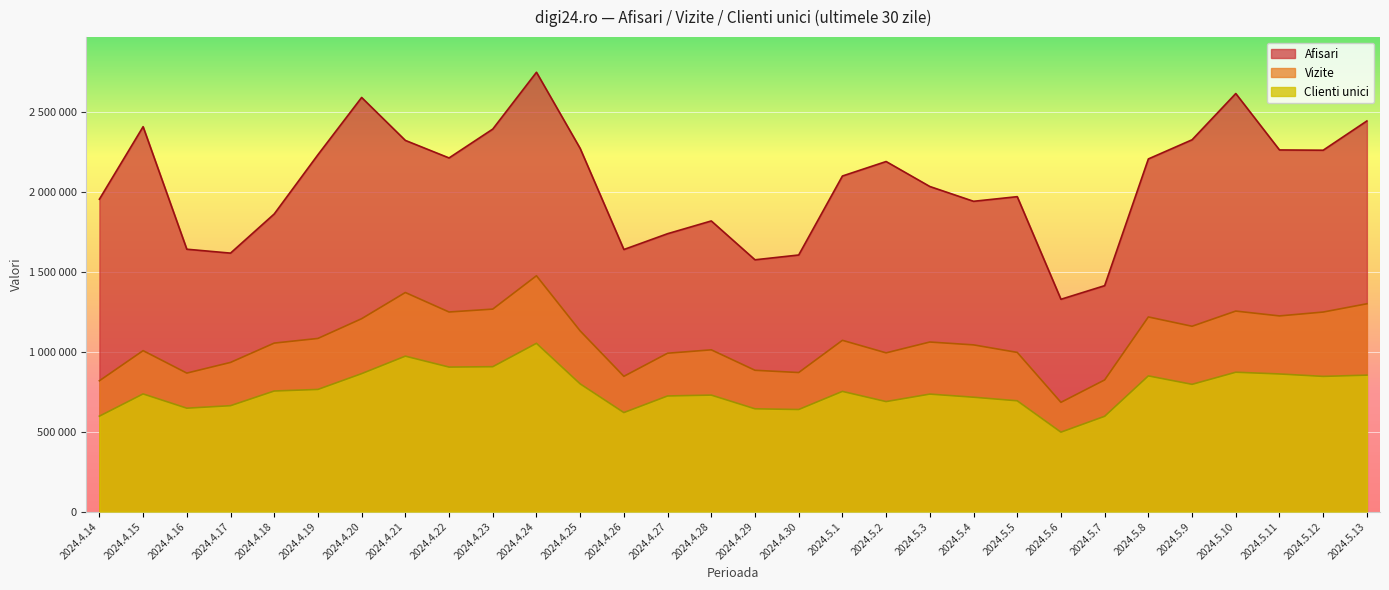

What are all the series names shown in the legend?

Afisari, Vizite, Clienti unici